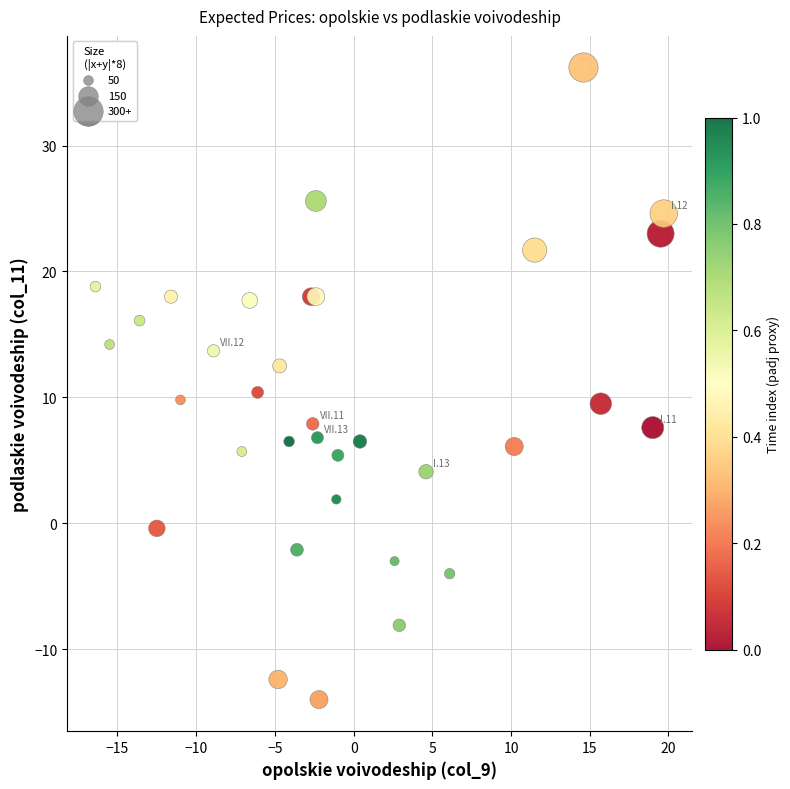

What Y value in the scatter plot is closest to 11?

10.4